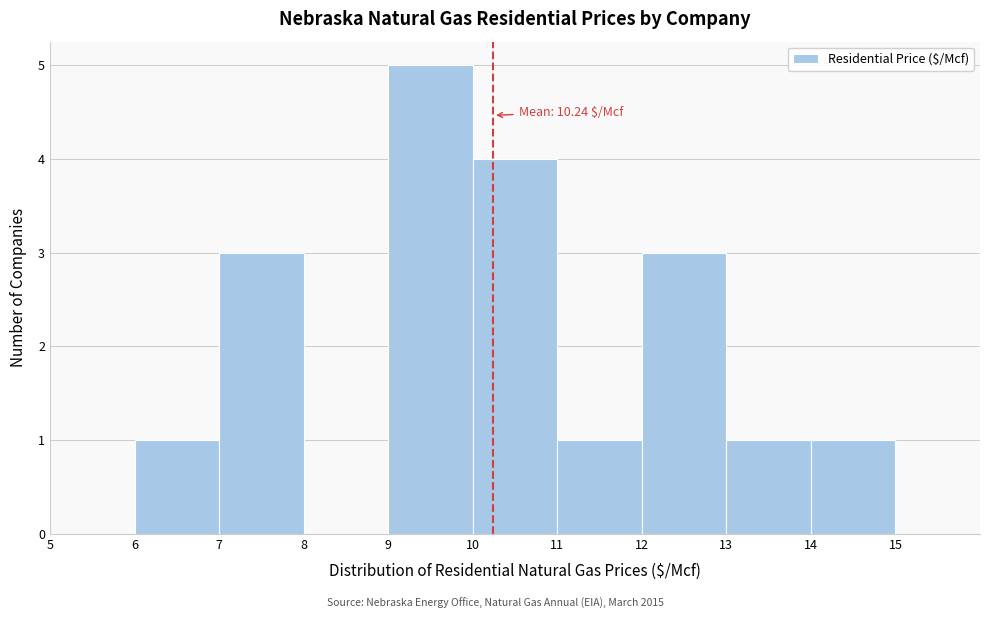

Over which range of the x-axis is the bar tallest?

9 to 10